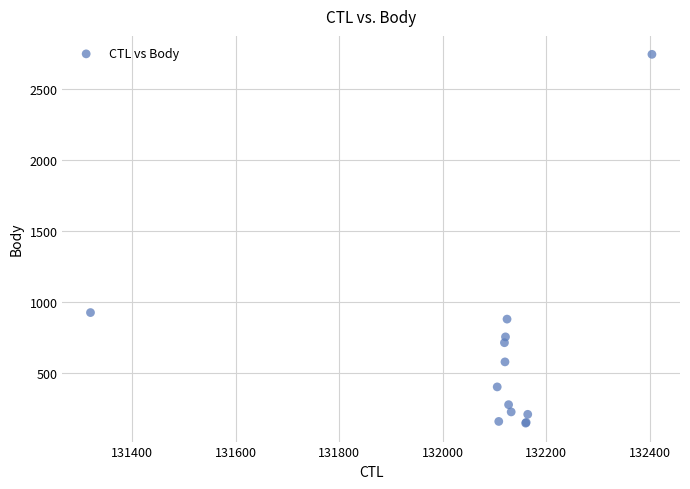

What Y value in the scatter plot is closest to 1444?

925